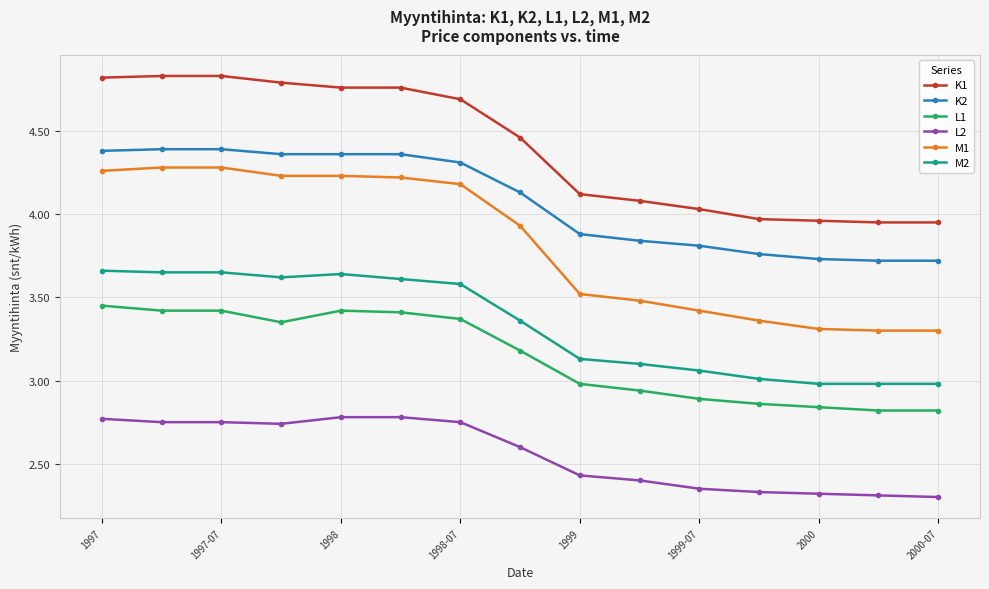

What is the difference between the second highest and minimum values in the M1 series?

1.0